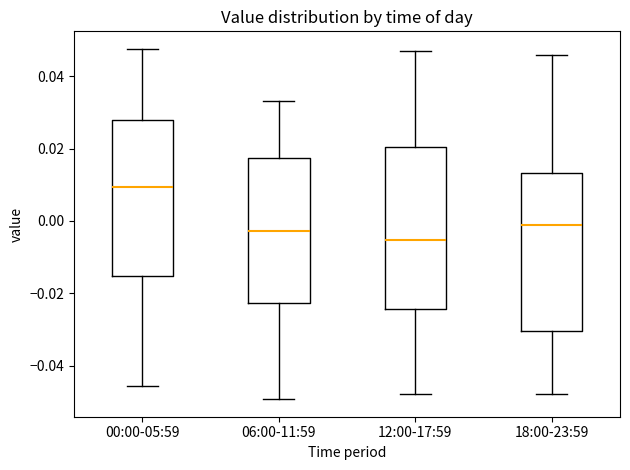

Reading left to right, transcribe this box plot: for each box, give where its median line is, the range the box spans, and where its two whiskers end, as read against the y-axis. The values are not printed on the chart, so give them approximately, as read against the axis.

00:00-05:59: median 0.010, box -0.016 to 0.028, whiskers -0.046 to 0.048
06:00-11:59: median -0.002, box -0.022 to 0.018, whiskers -0.050 to 0.034
12:00-17:59: median -0.006, box -0.024 to 0.020, whiskers -0.048 to 0.046
18:00-23:59: median -0.002, box -0.030 to 0.014, whiskers -0.048 to 0.046